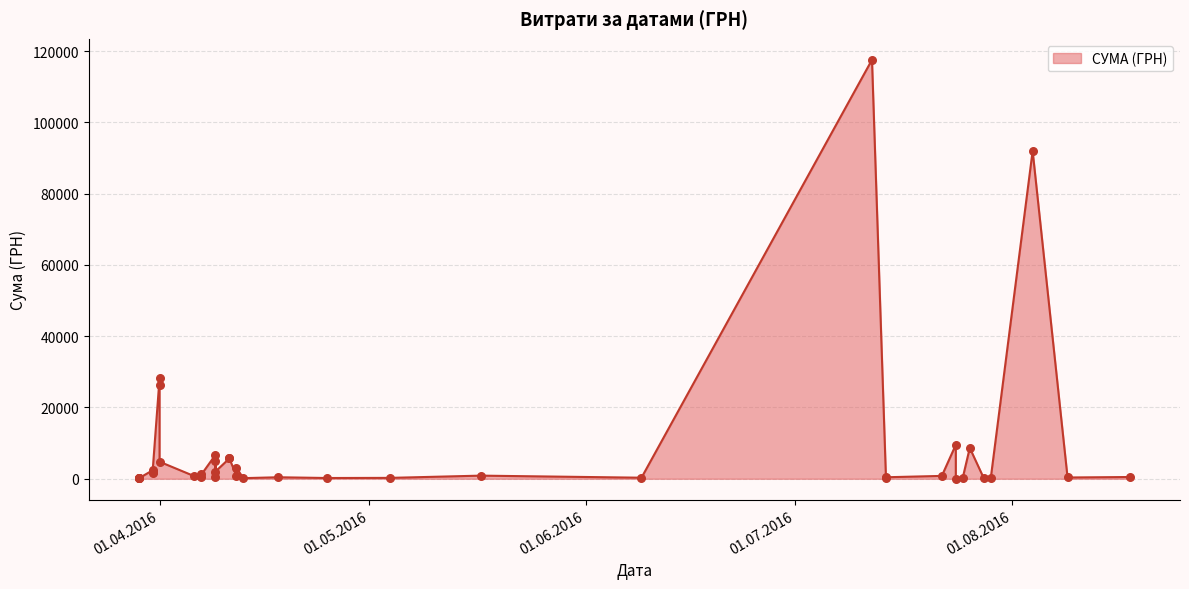

Between 29.03.2016 and 18.08.2016, which is larger?

18.08.2016